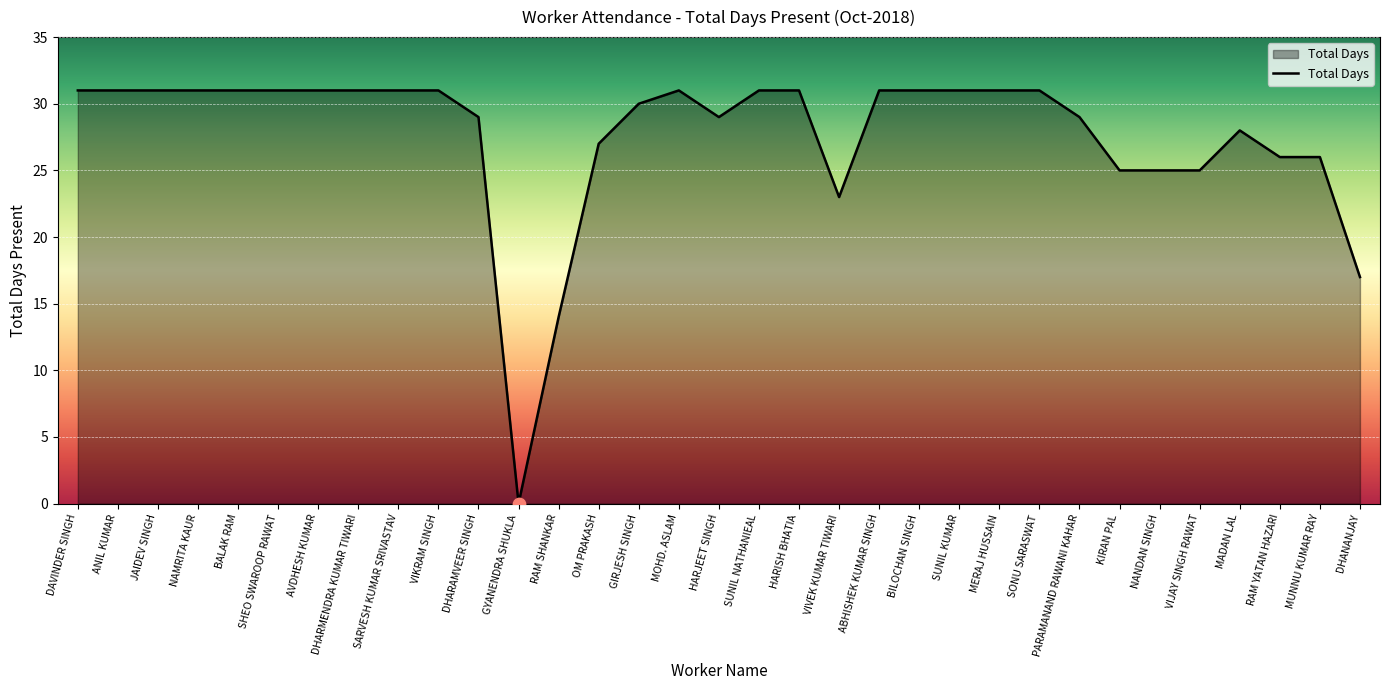

Which has a higher value, VIKRAM SINGH or GYANENDRA SHUKLA?

VIKRAM SINGH